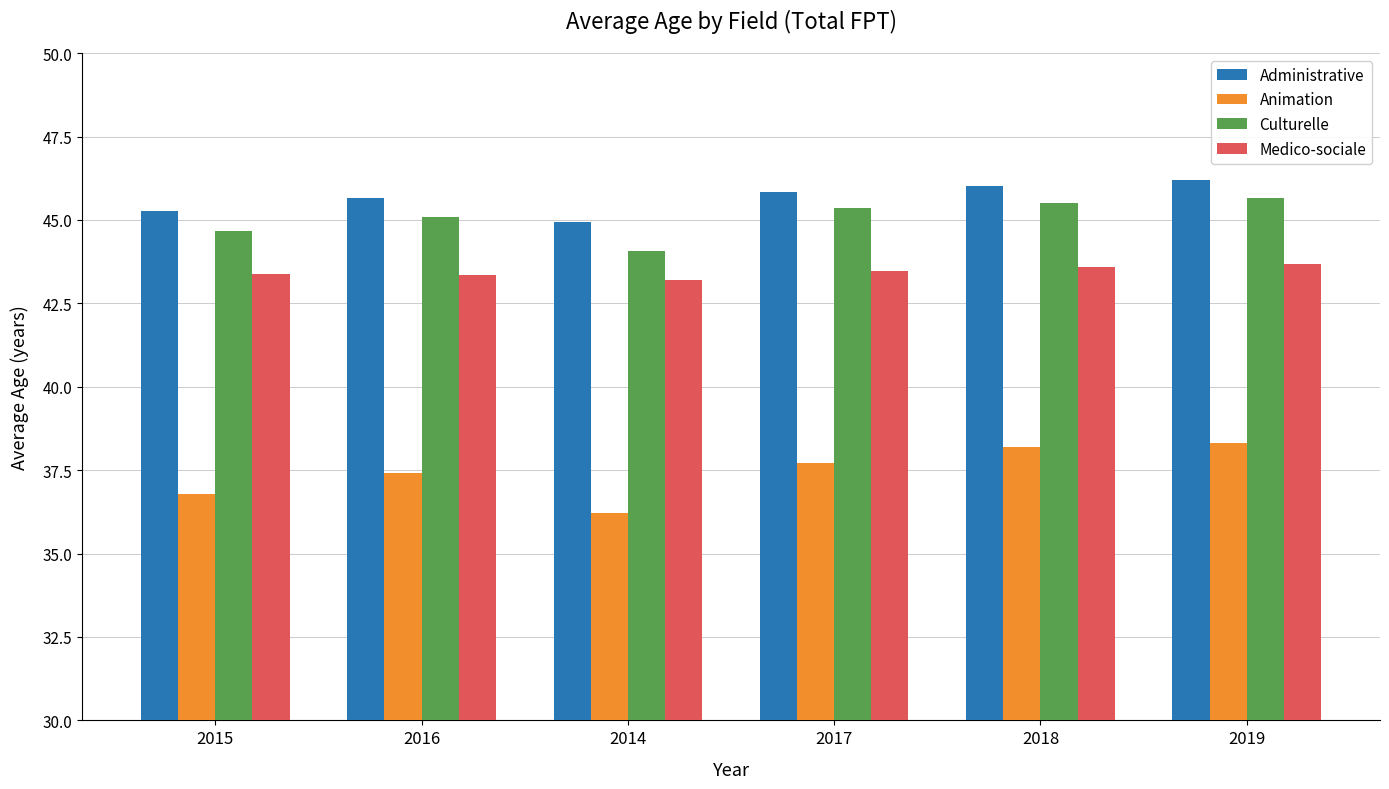

Which category has the lowest value in the Culturelle series?

2014